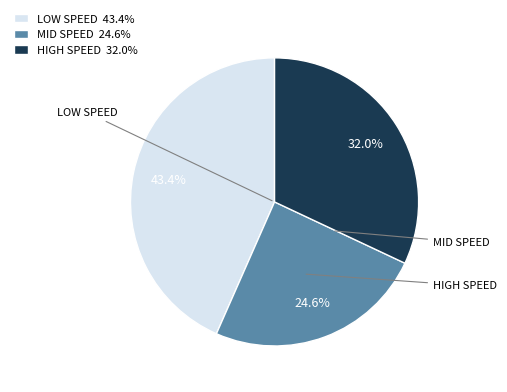

Is there a majority slice in this chart?

No